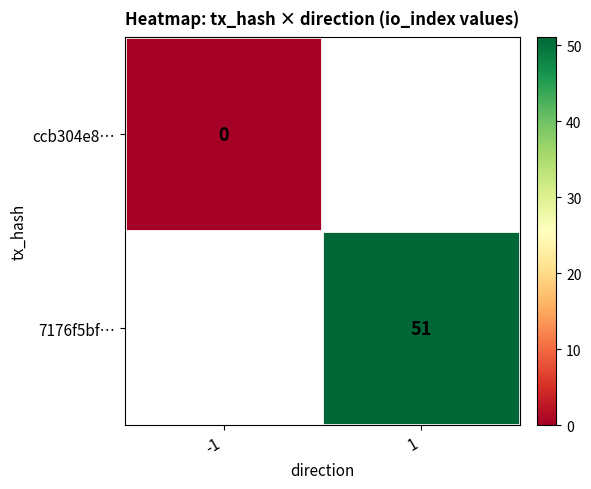

Count the number of data series in this chart.

2